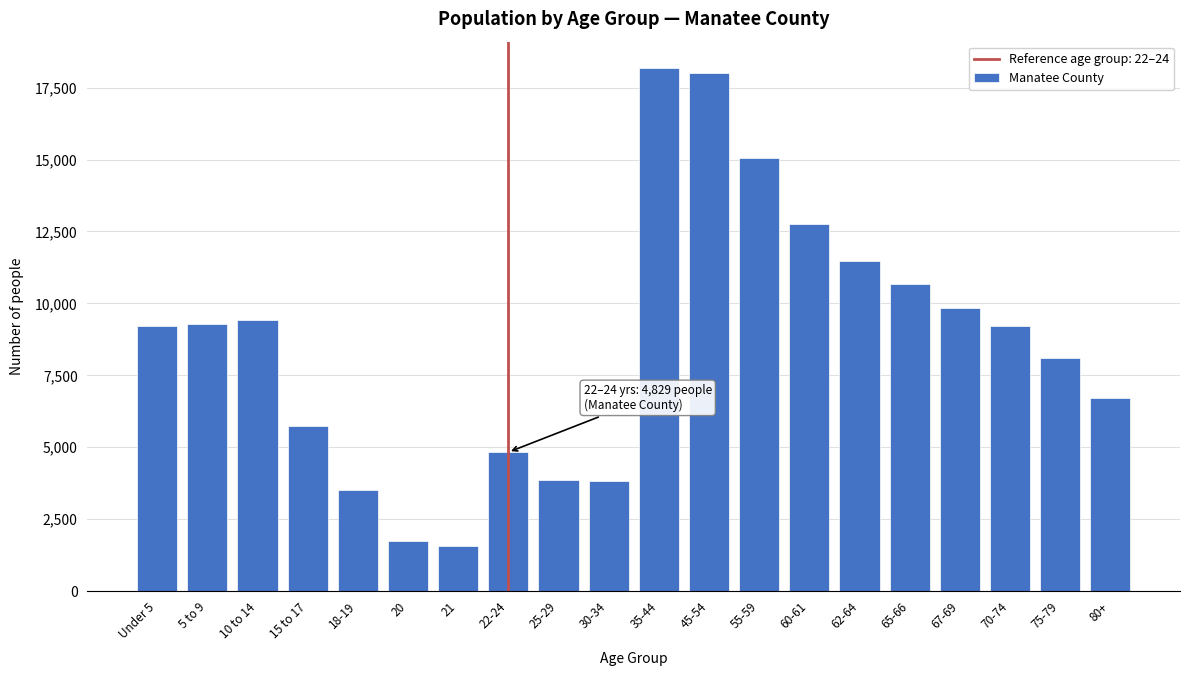

What is the change in value from Under 5 to 45-54?

+8770